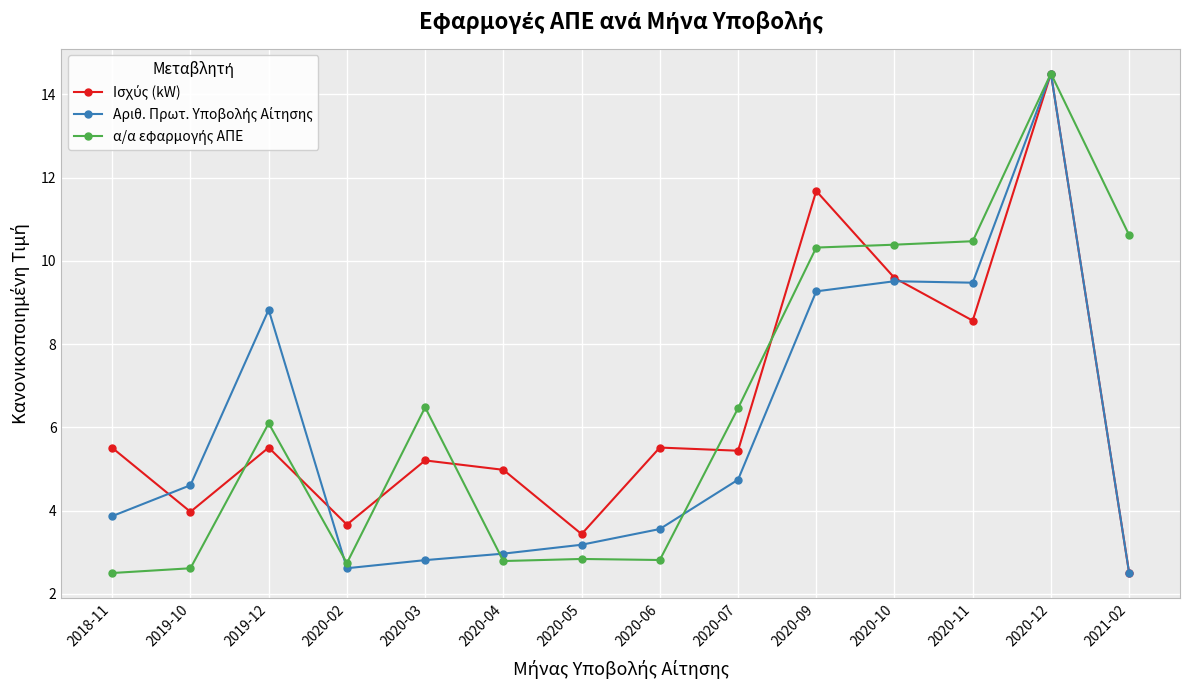

At which category does the chart reach its peak across all series?

2020-12